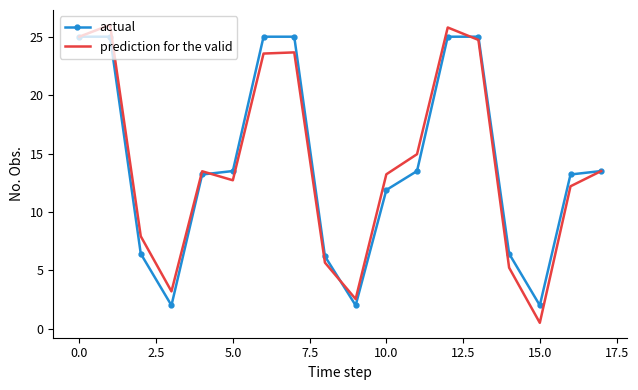

Which series has the largest range (max minus min)?

prediction for the valid